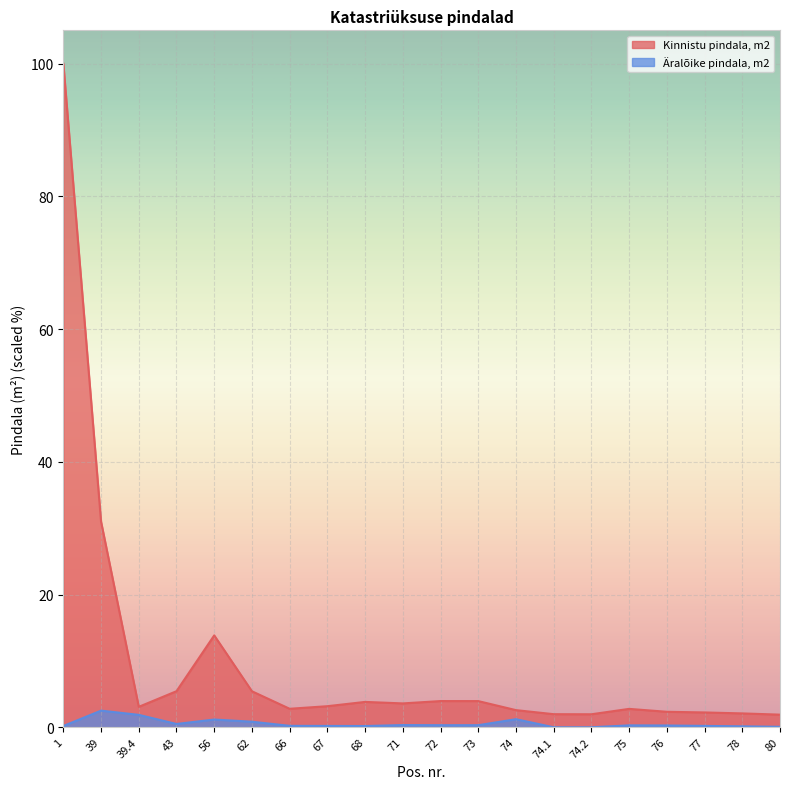

Where is Äralõike pindala, m2 nearest to the value 1?

62